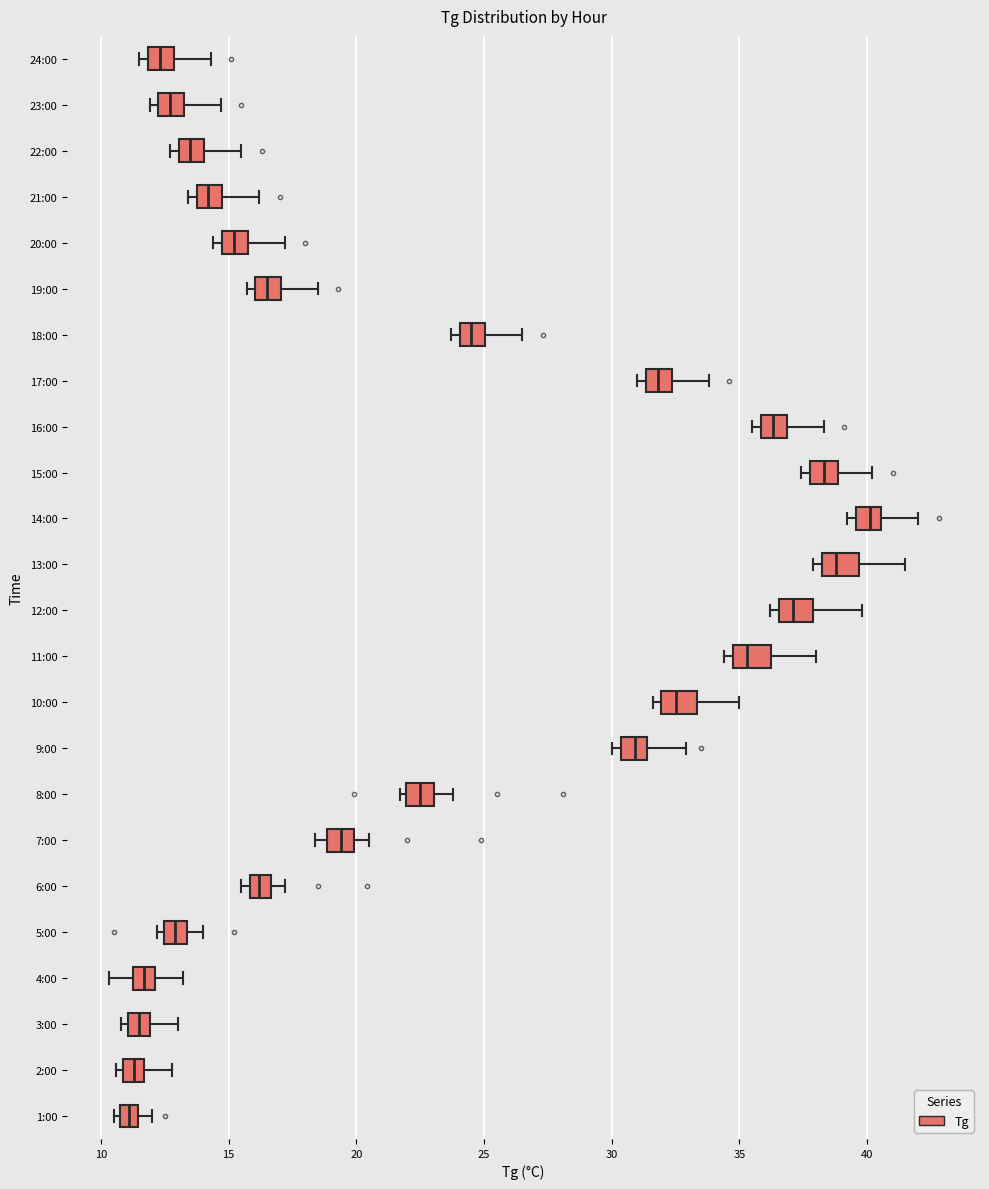

Which box has the furthest to the right median line?

14:00